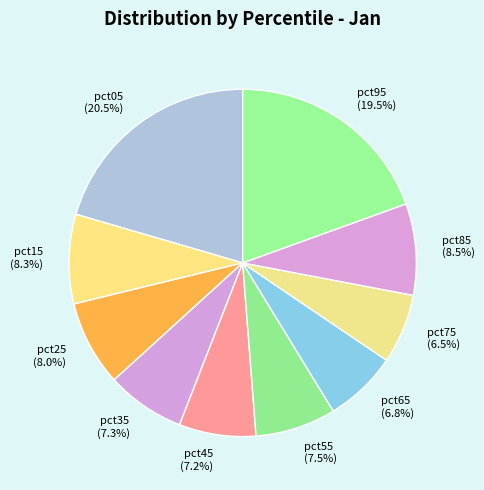

To the nearest percent, what percentage of the pie is pct45?

7%